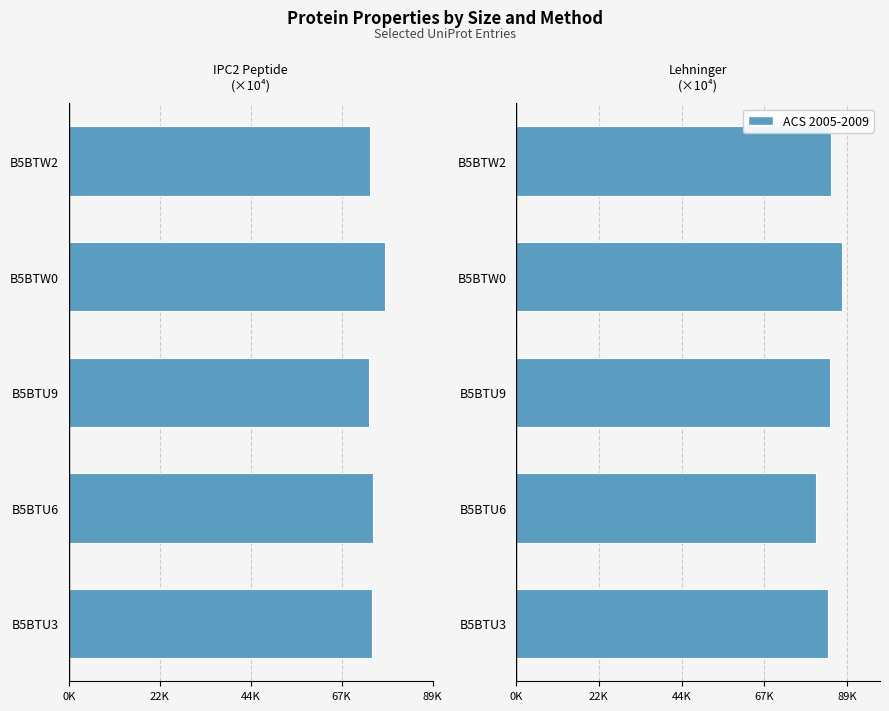

Rank the series by their average value, from lowest to highest.

IPC2_peptide, Lehninger